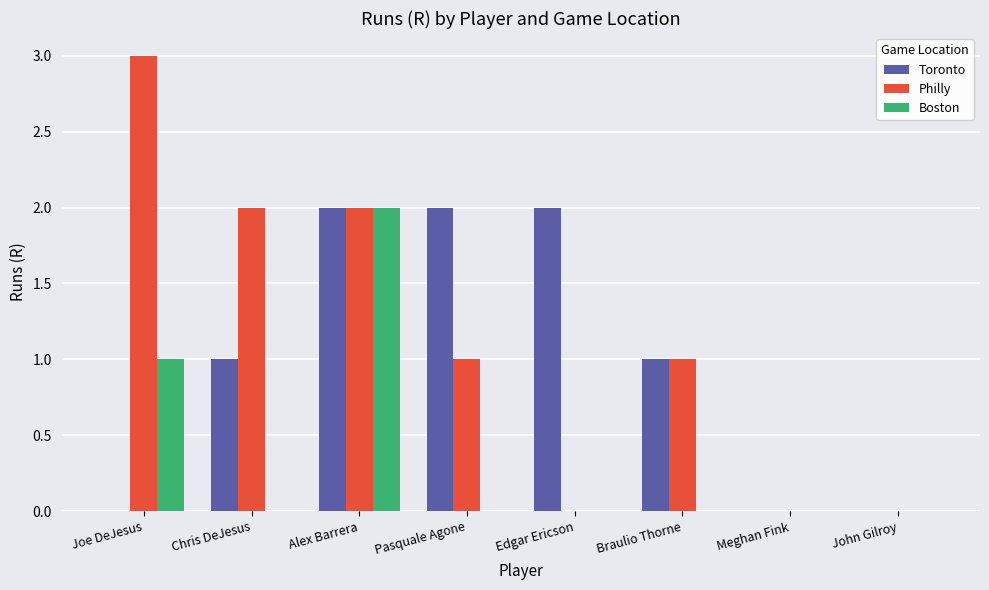

Where is Boston nearest to the value 1?

Joe DeJesus